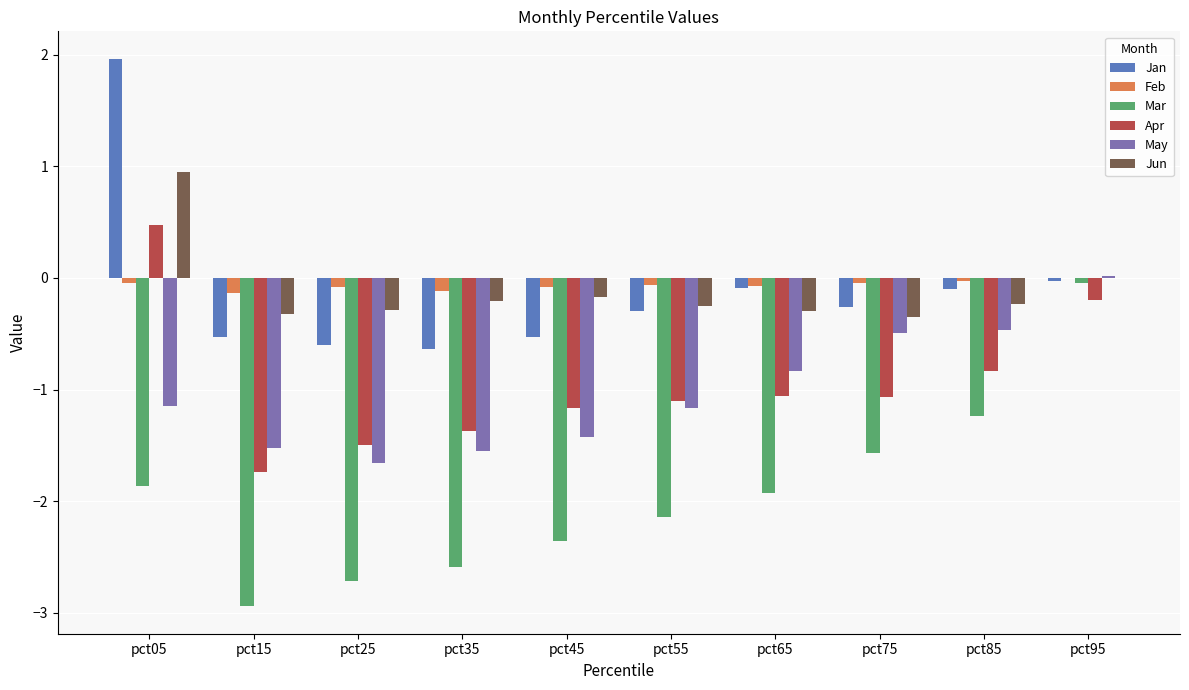

Which category has the highest value across all series?

pct05